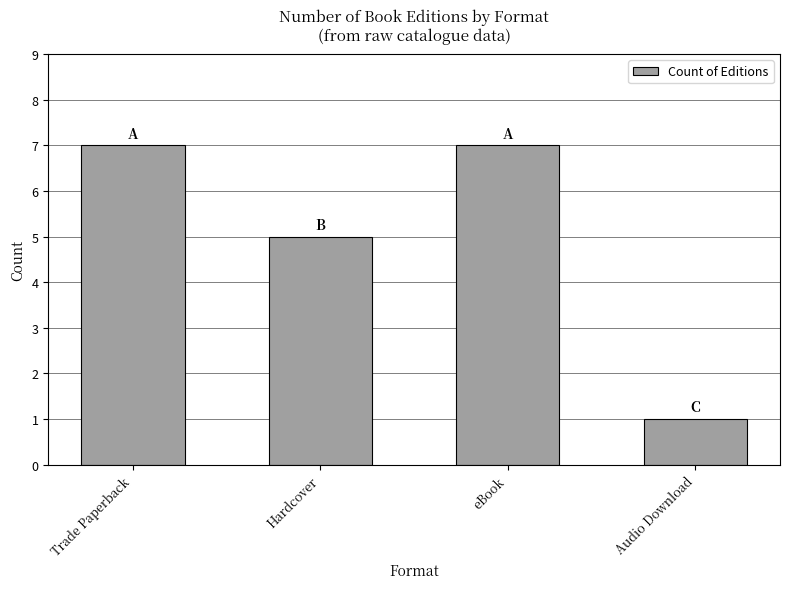

The chart shows a value of 5 at Hardcover. True or false?

True